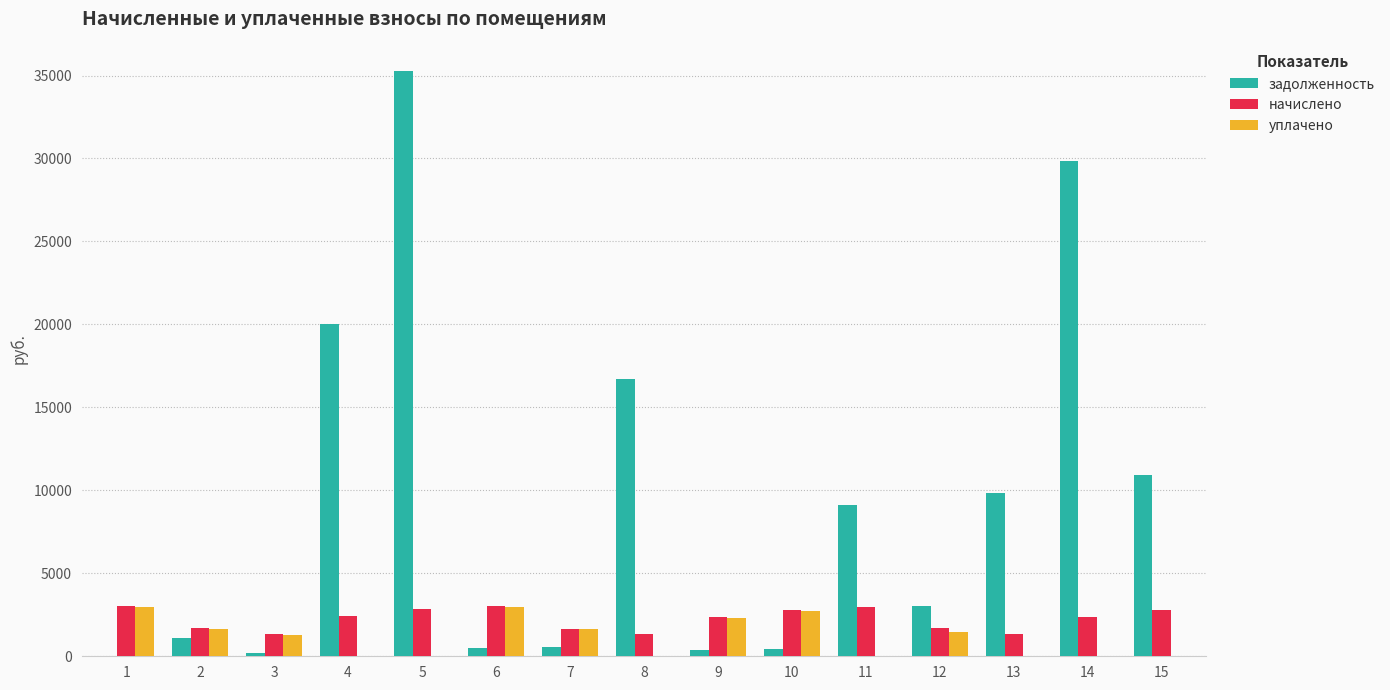

What are all the series names shown in the legend?

задолженность, начислено, уплачено